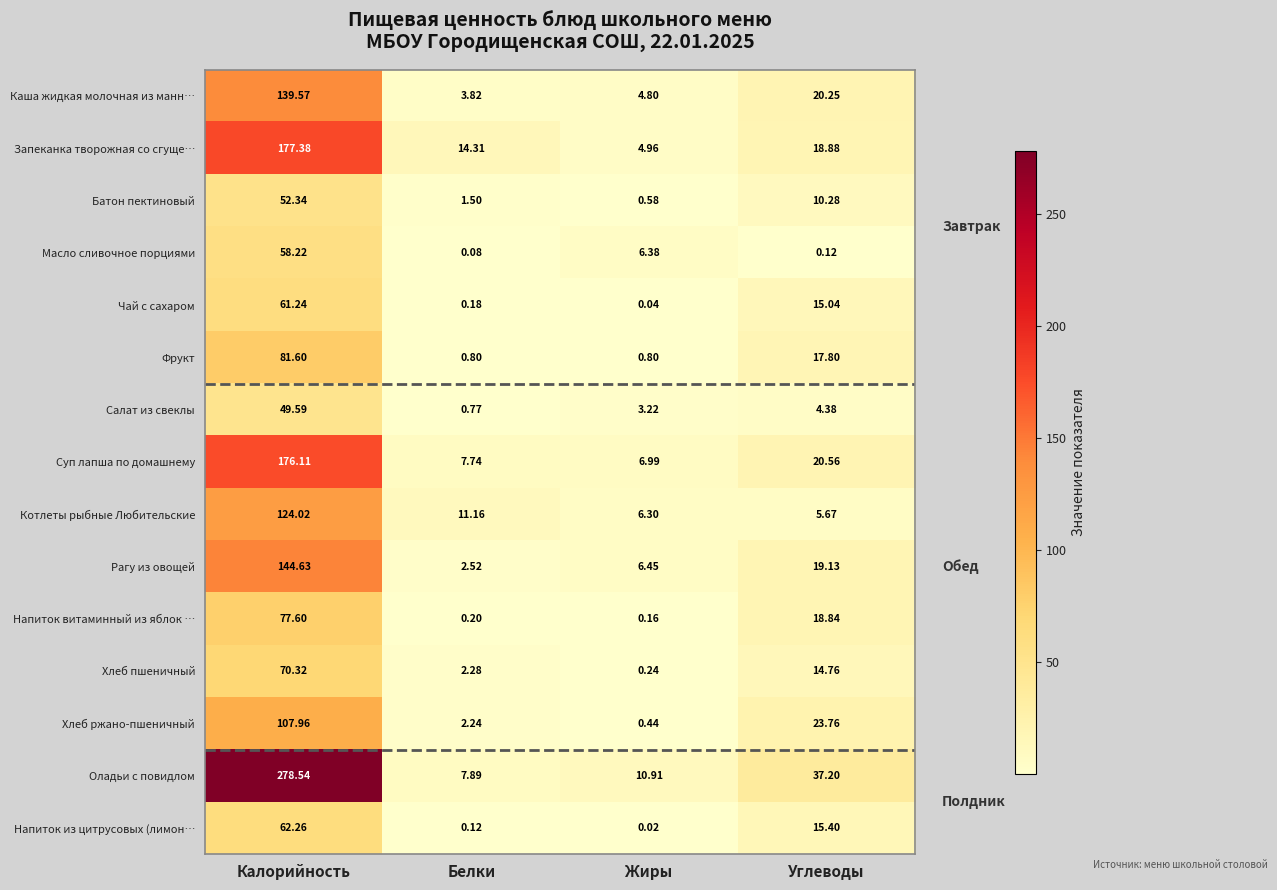

Which series has the largest total across all categories?

Оладьи с повидлом